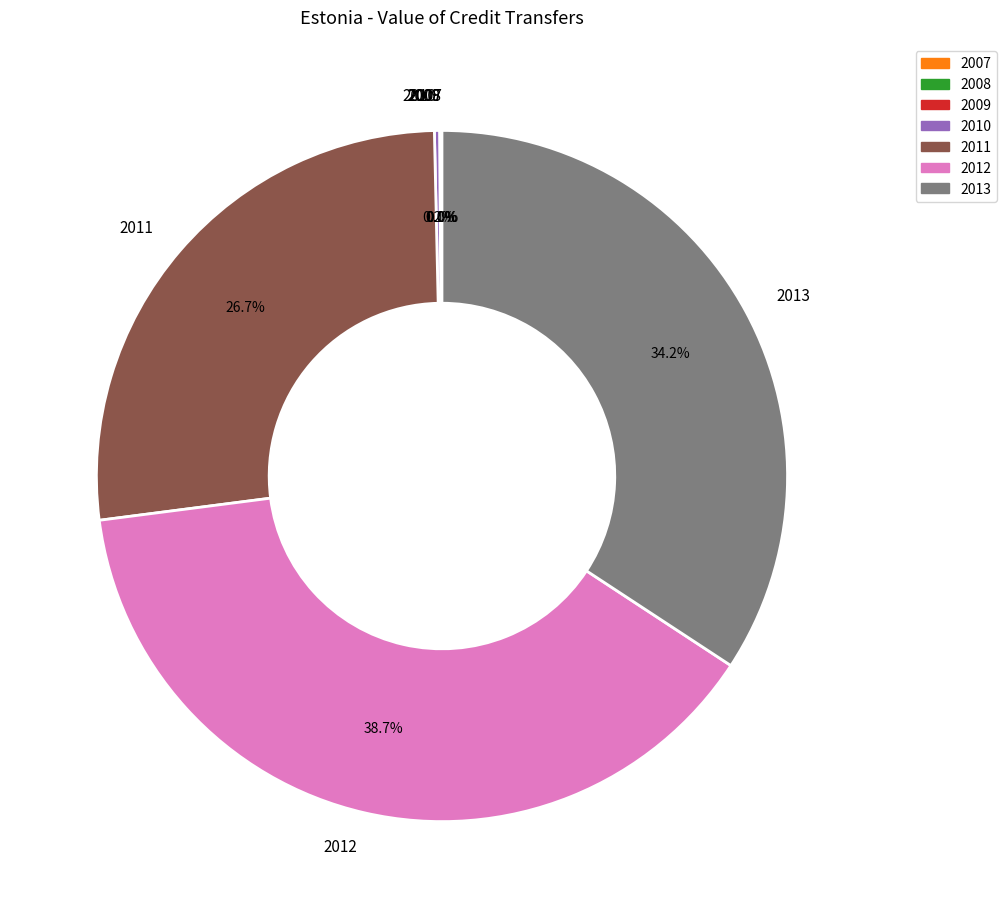

What is the largest slice in the pie chart?

2012